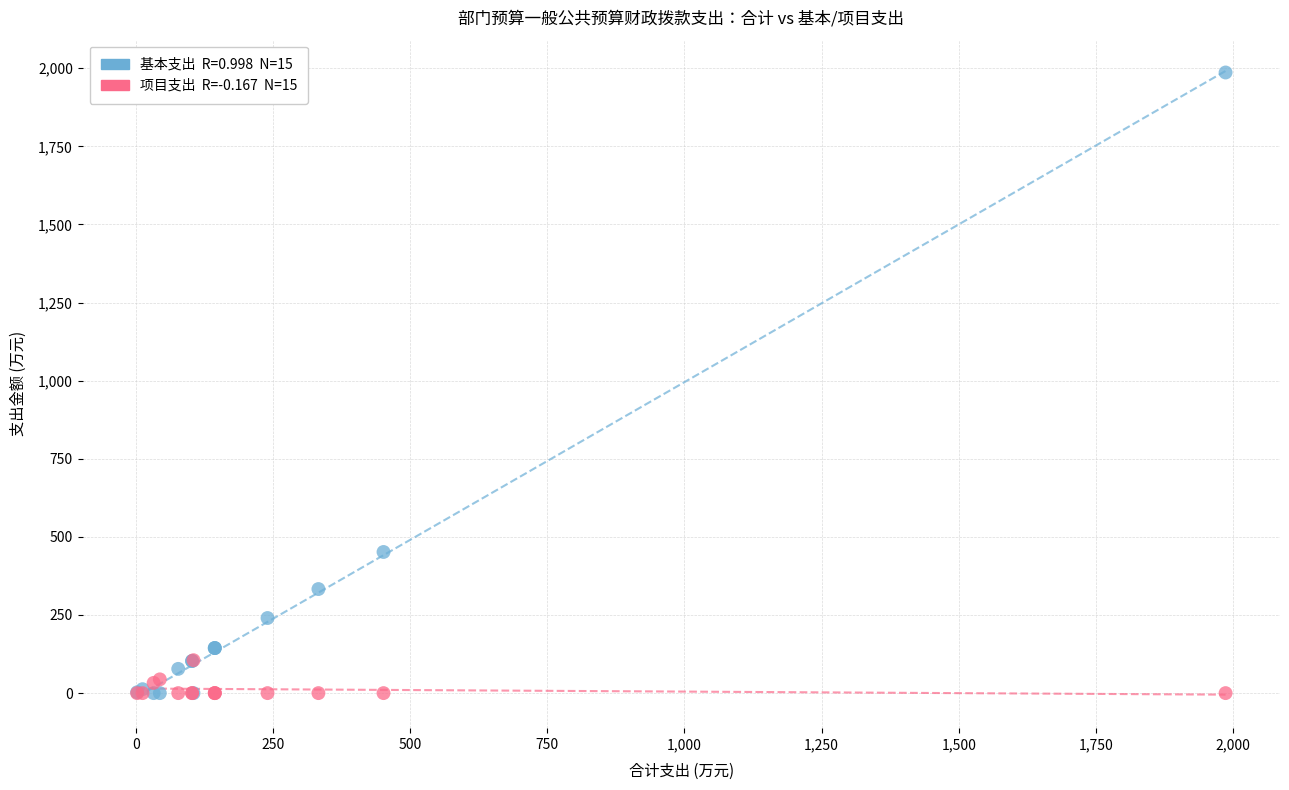

Across all series, what Y value is closest to 993?

451.7